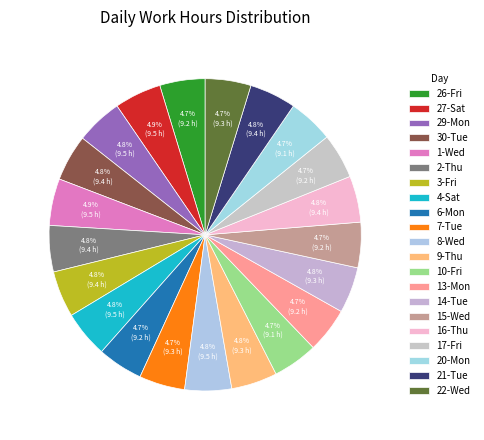

What is the total percentage of 27-Sat and 7-Tue?

9.6%